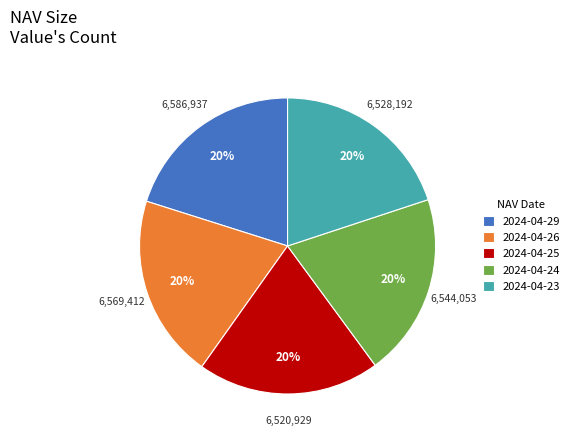

To the nearest percent, what percentage of the pie is 2024-04-29?

20%